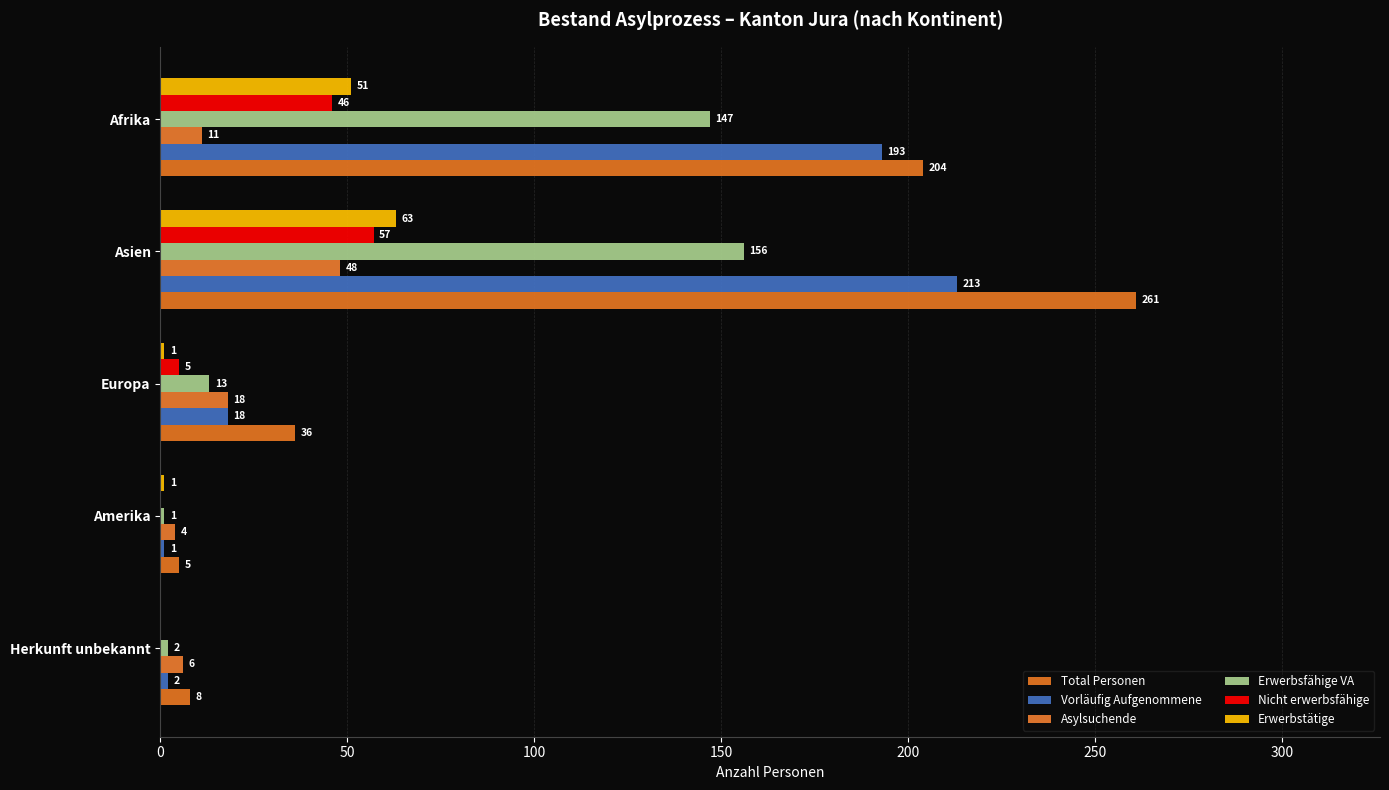

What is the value of the Vorläufig Aufgenommene bar at the 5th from the left?

2